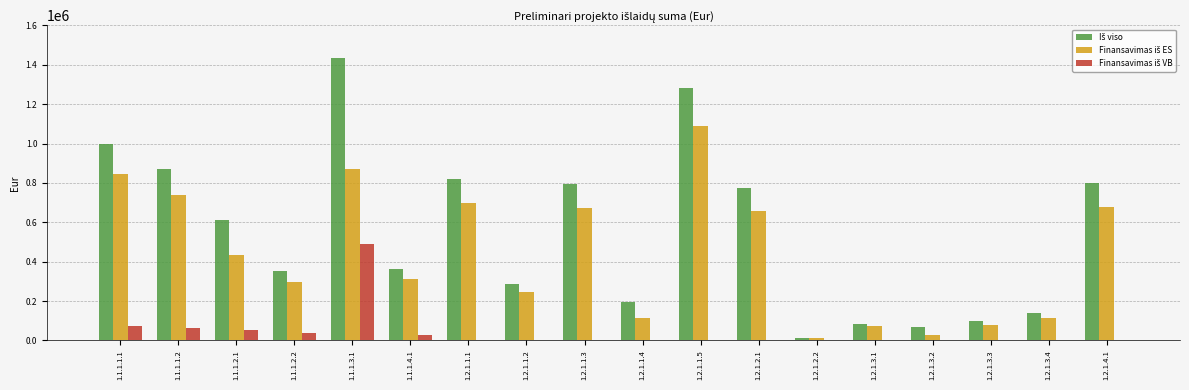

At which category is the sum across all series the highest?

1.1.1.3.1